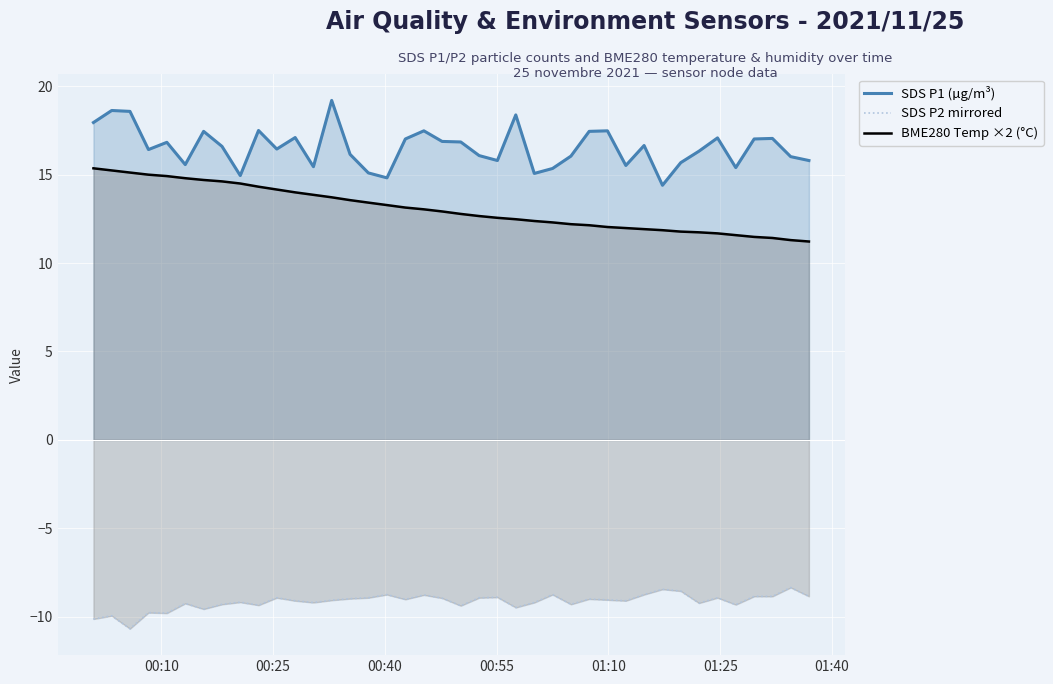

Which series has the largest total across all categories?

SDS P1 (µg/m³)